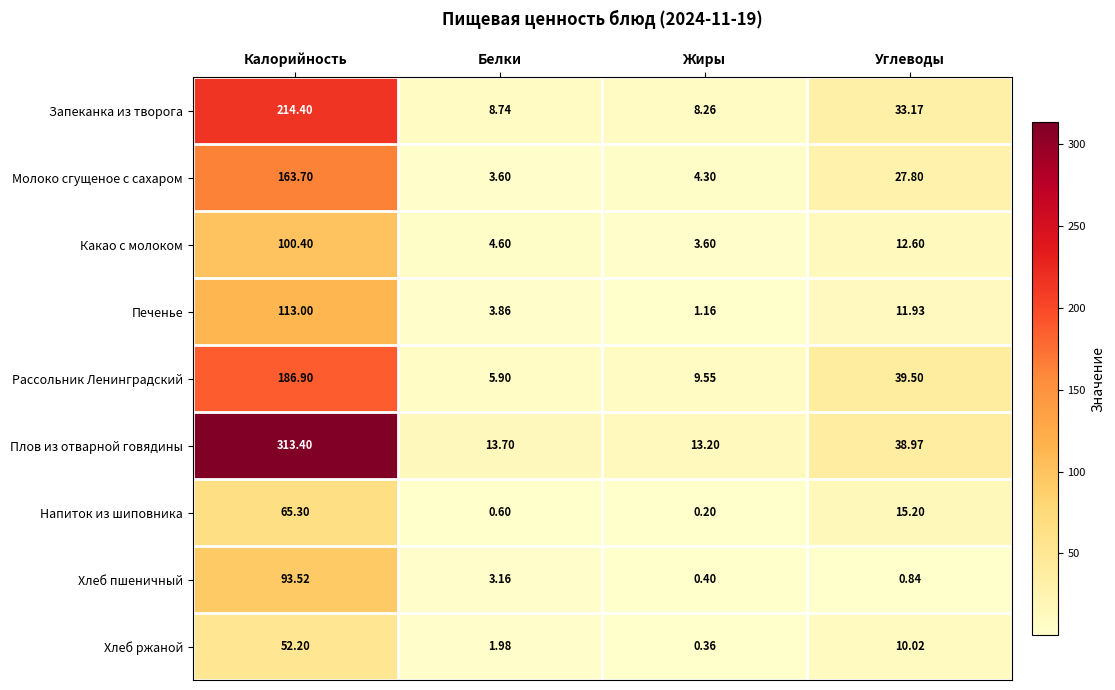

At which label does Какао с молоком first exceed 12?

Калорийность